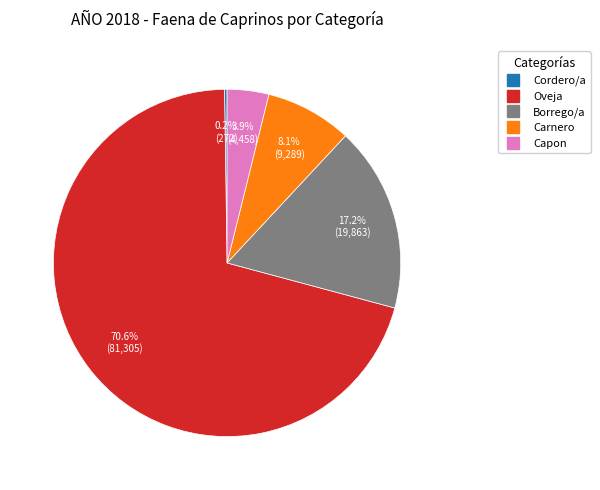

What is the ratio of the value at Carnero to the value at Capon?

2.1